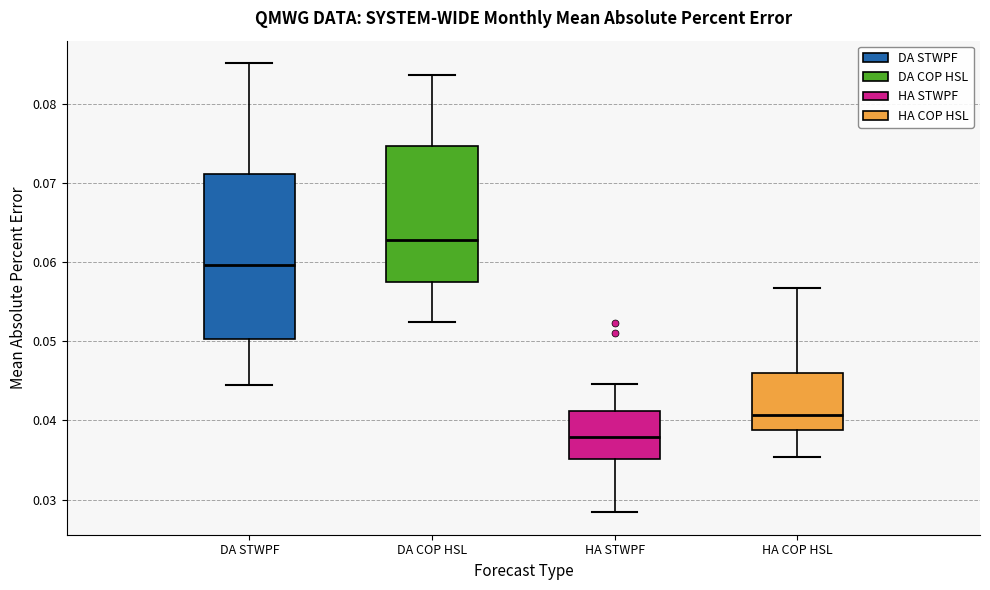

Reading left to right, transcribe this box plot: for each box, give where its median line is, the range the box spans, and where its two whiskers end, as read against the y-axis. The values are not printed on the chart, so give them approximately, as read against the axis.

DA STWPF: median 0.060, box 0.050 to 0.071, whiskers 0.045 to 0.085
DA COP HSL: median 0.063, box 0.057 to 0.075, whiskers 0.053 to 0.084
HA STWPF: median 0.038, box 0.035 to 0.041, whiskers 0.028 to 0.045
HA COP HSL: median 0.041, box 0.039 to 0.046, whiskers 0.035 to 0.057